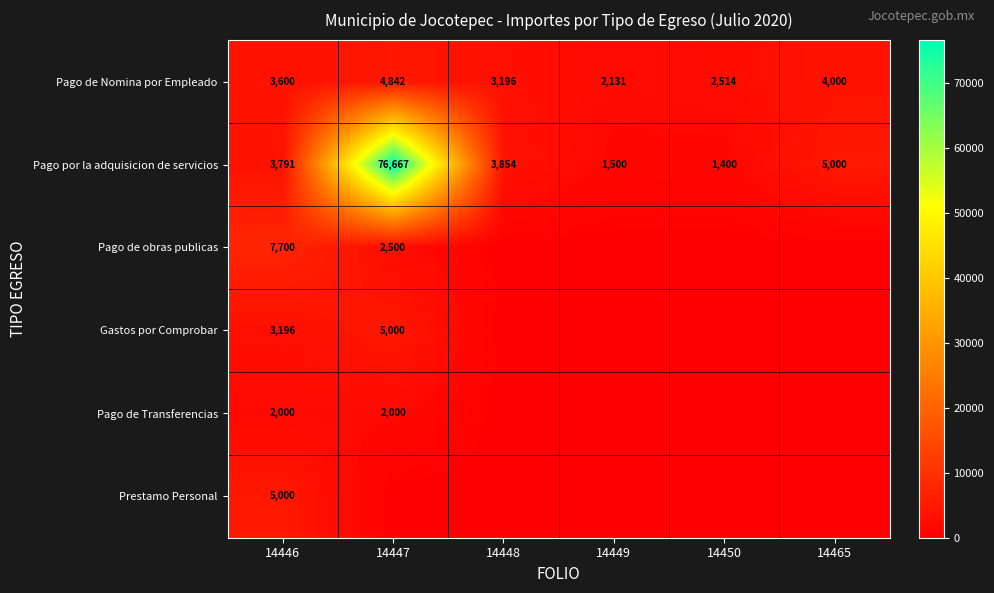

How many data points does each series have?

6